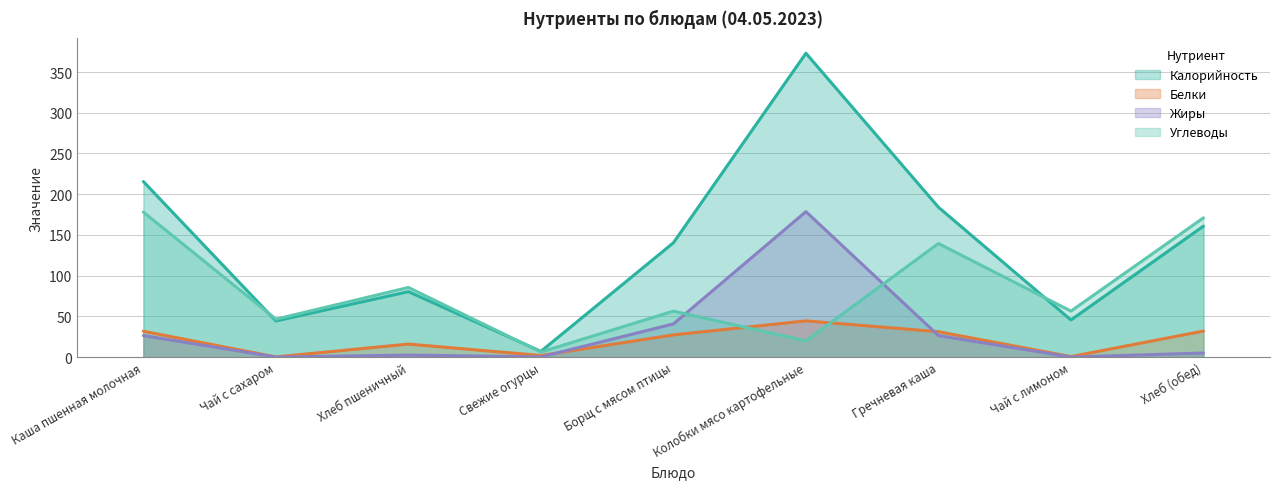

Does the chart have visible grid lines?

Yes